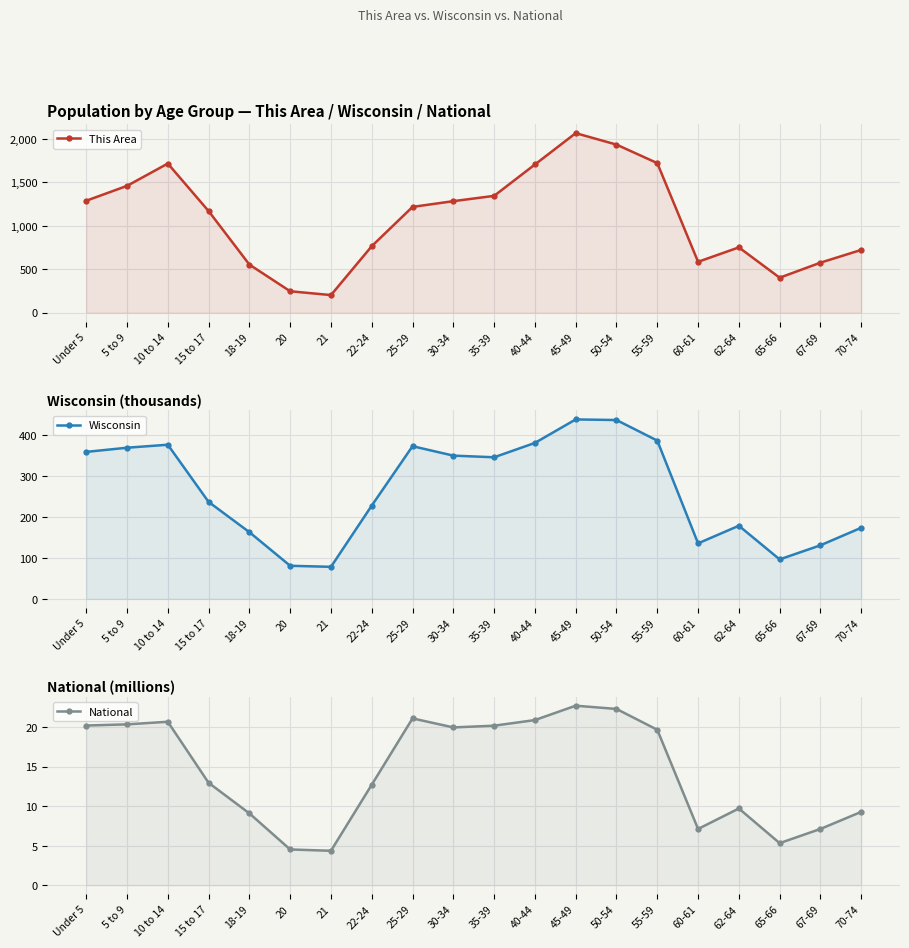

The value of This Area at 45-49 is 902.1. True or false?

False